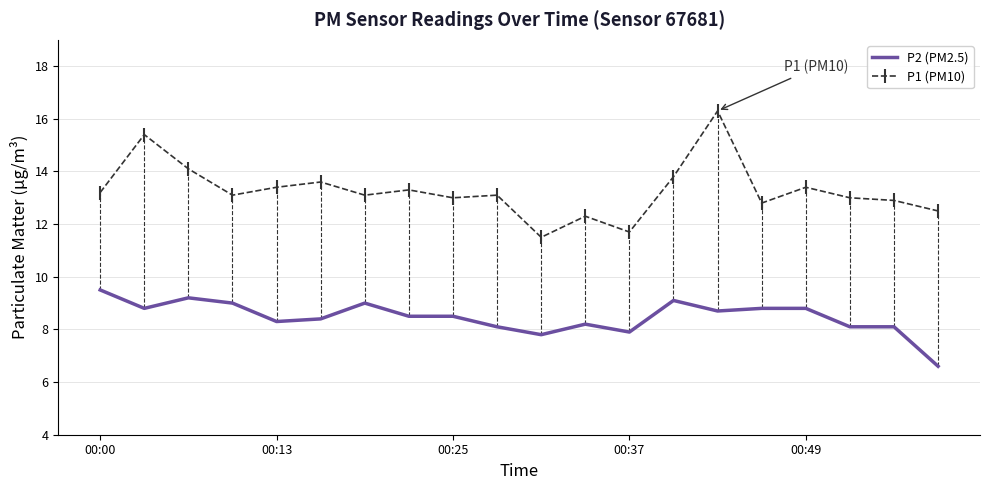

Which series has the largest range (max minus min)?

P1 (PM10)